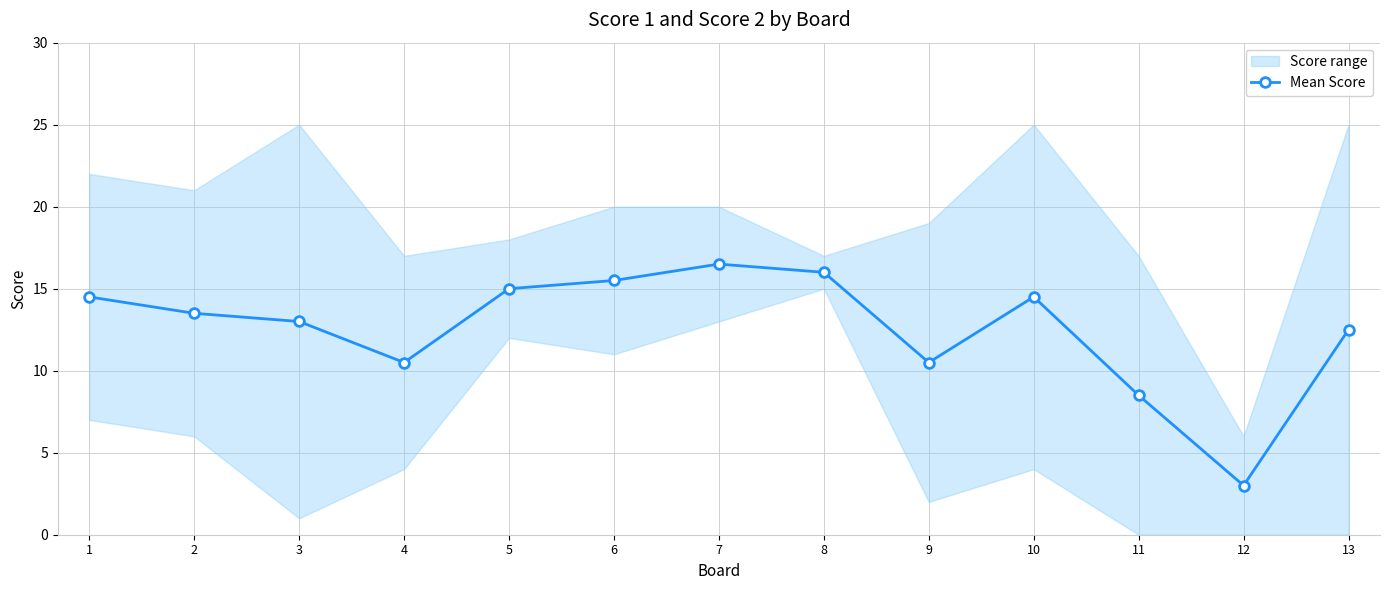

What is the greatest value displayed?

16.5